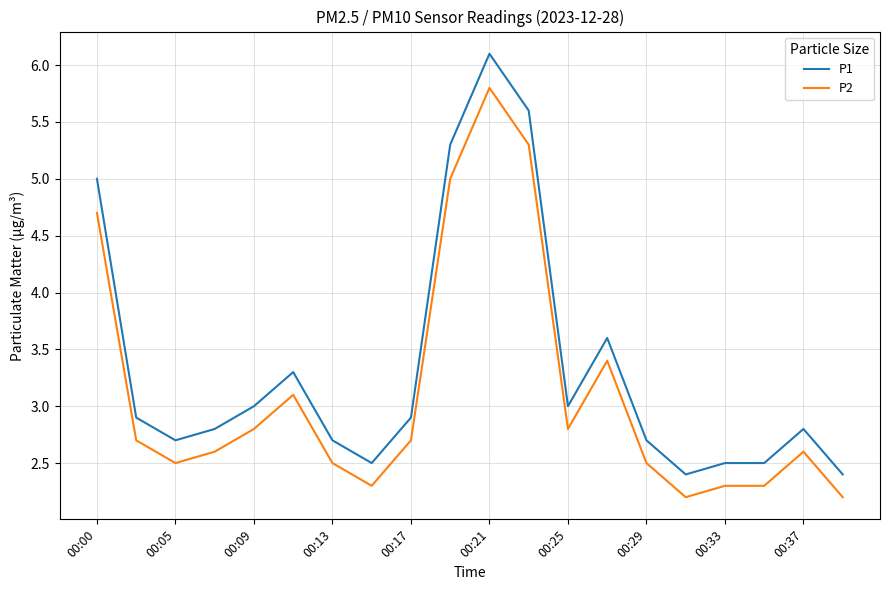

List the series in order of their peak value, highest first.

P1, P2